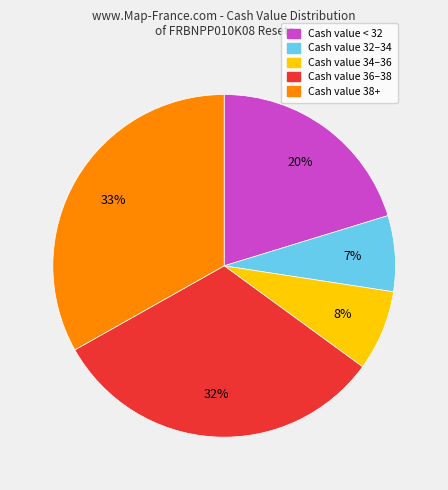

How many segments does this pie chart have?

5